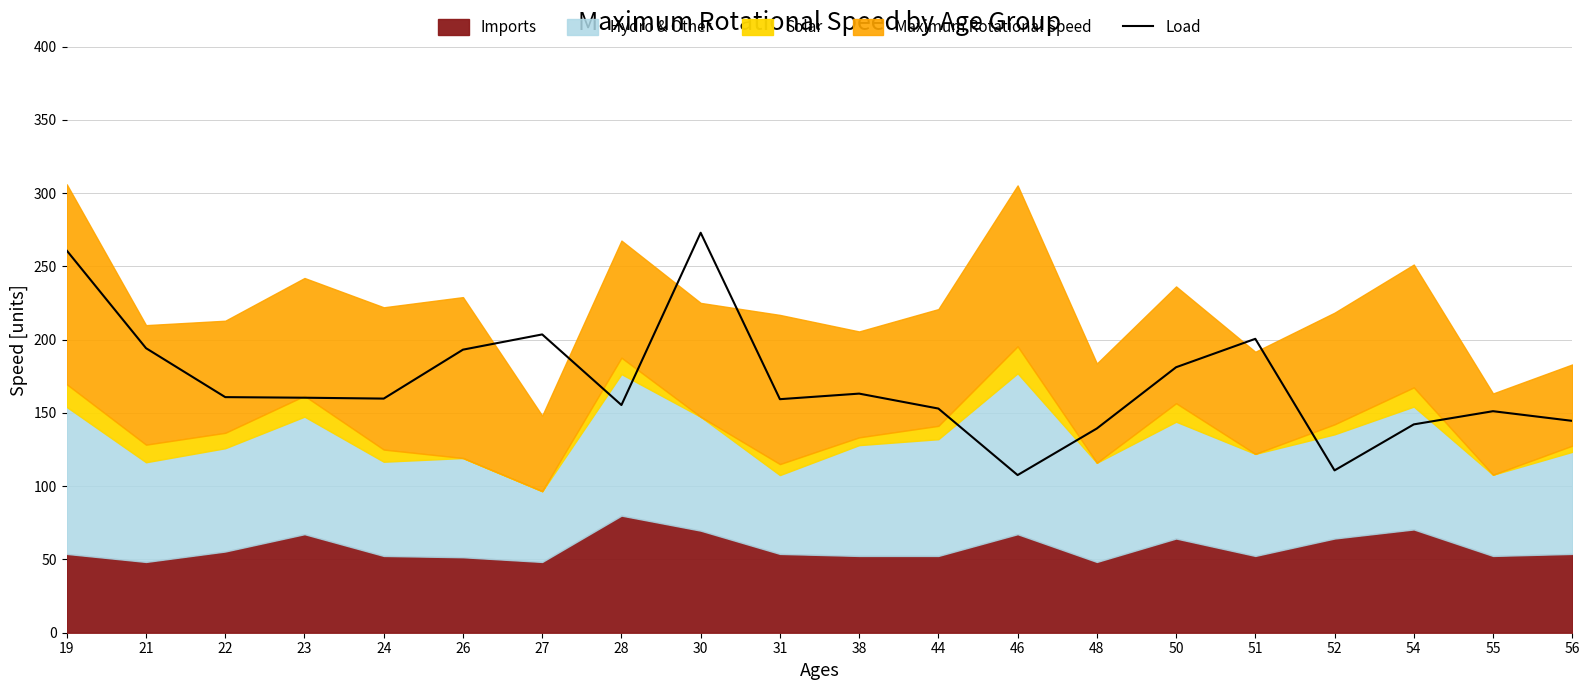

At which label is the value closest to 190?

26